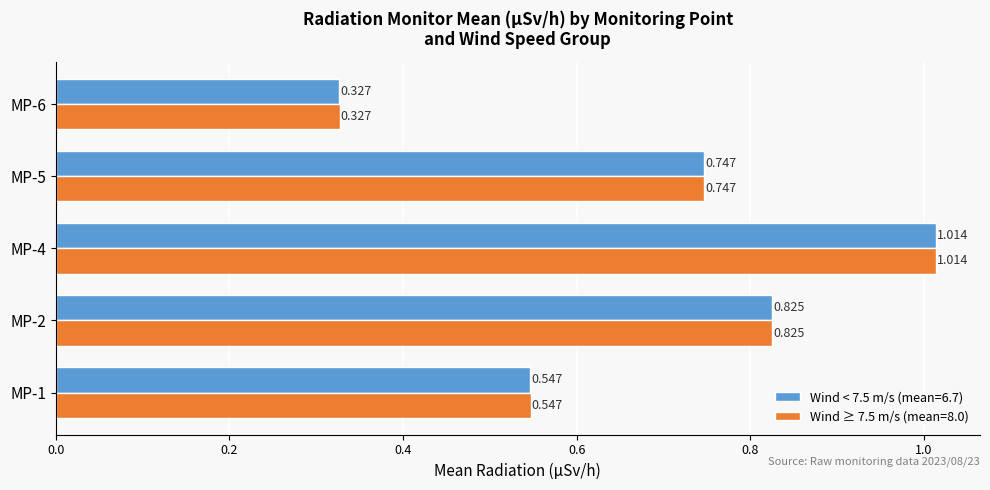

What are all the series names shown in the legend?

Wind < 7.5 m/s (mean=6.7), Wind ≥ 7.5 m/s (mean=8.0)